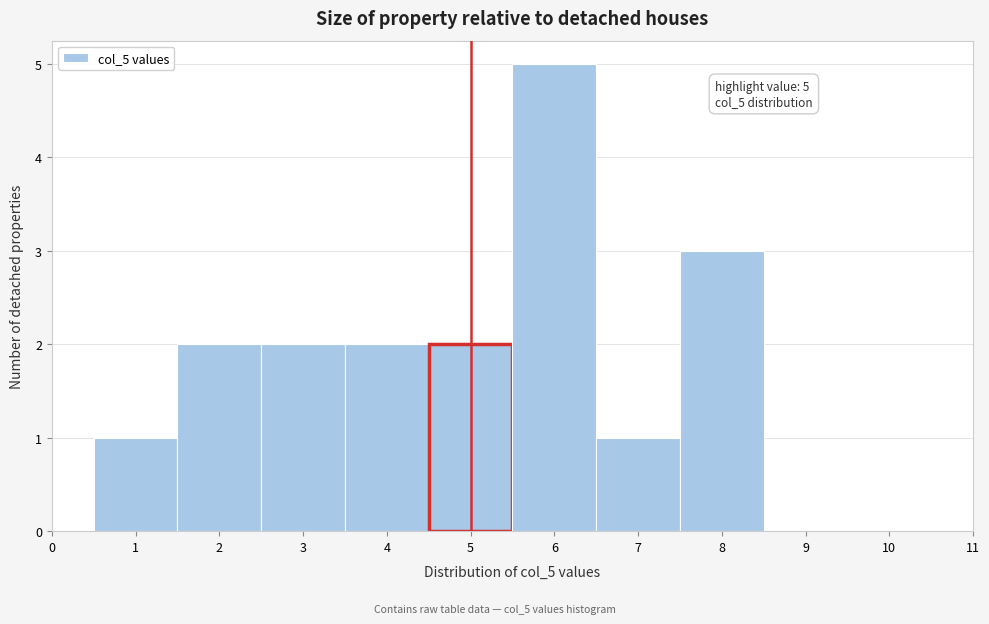

Over which range of the x-axis is the bar tallest?

5.5 to 6.5